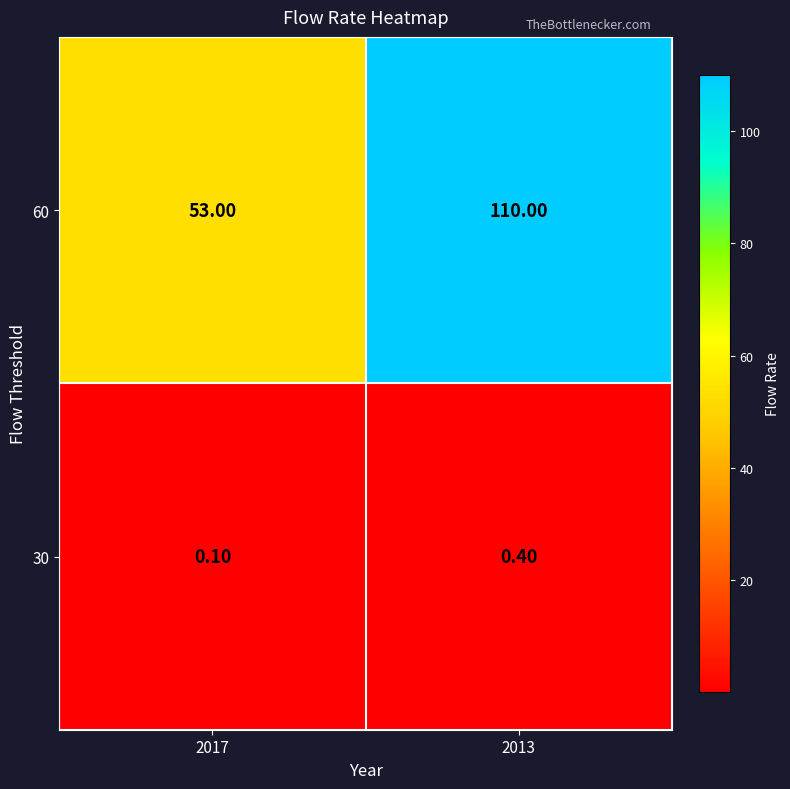

Which series has the largest range (max minus min)?

60